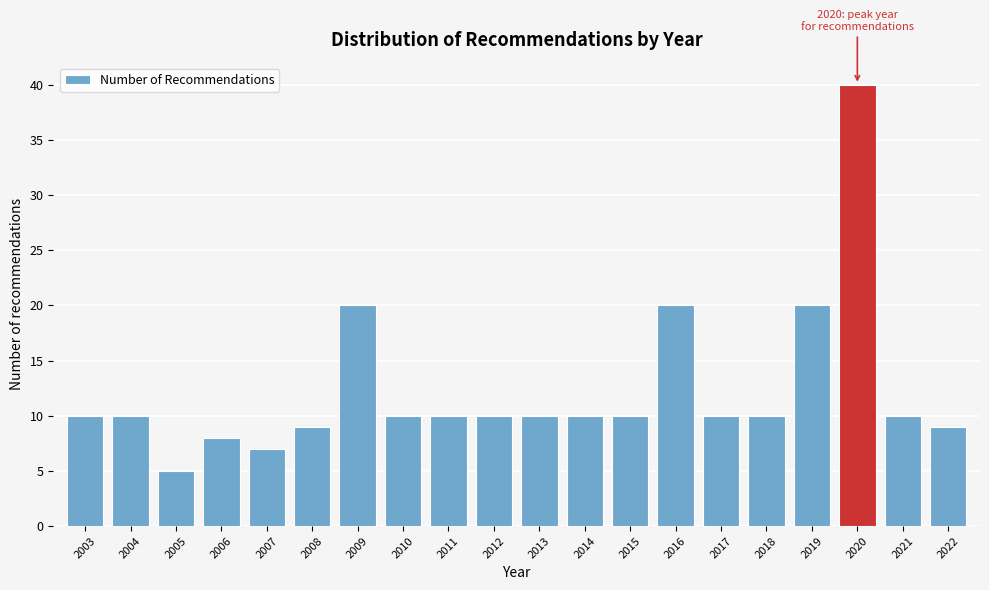

Reading left to right, transcribe all the data shown in this chart.

2003=10	2004=10	2005=5	2006=8	2007=7	2008=9	2009=20	2010=10	2011=10	2012=10	2013=10	2014=10	2015=10	2016=20	2017=10	2018=10	2019=20	2020=40	2021=10	2022=9